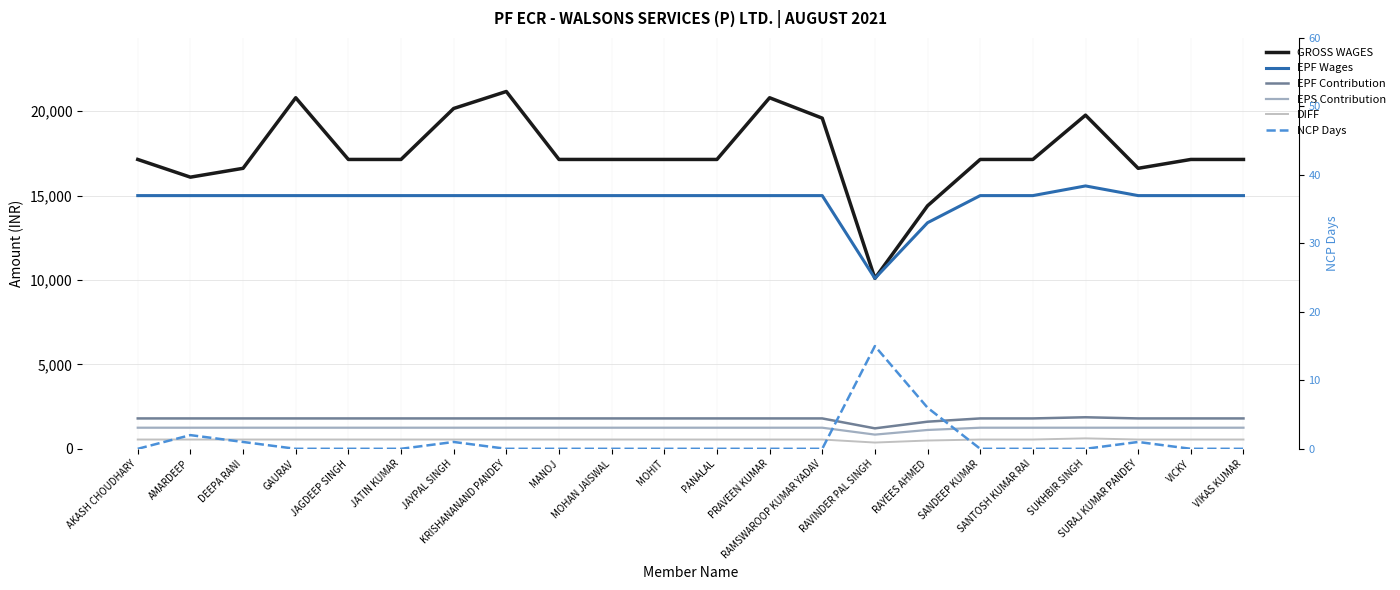

Does the chart display data point markers on the line(s)?

No